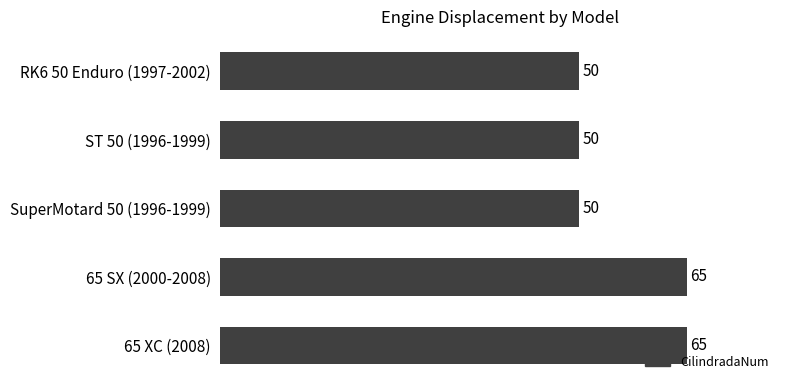

Reading bottom to top, what are all the values shown in this chart?

65 XC (2008)=65	65 SX (2000-2008)=65	SuperMotard 50 (1996-1999)=50	ST 50 (1996-1999)=50	RK6 50 Enduro (1997-2002)=50